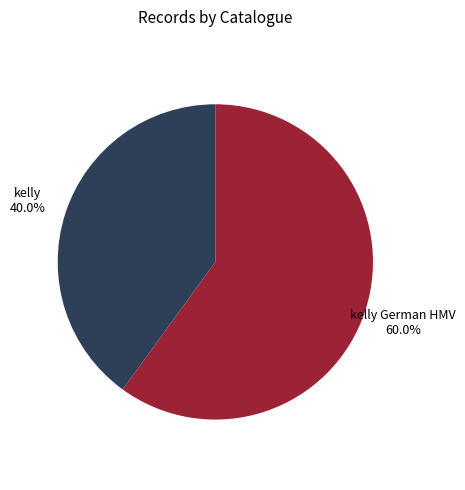

Does any single category account for the majority?

Yes